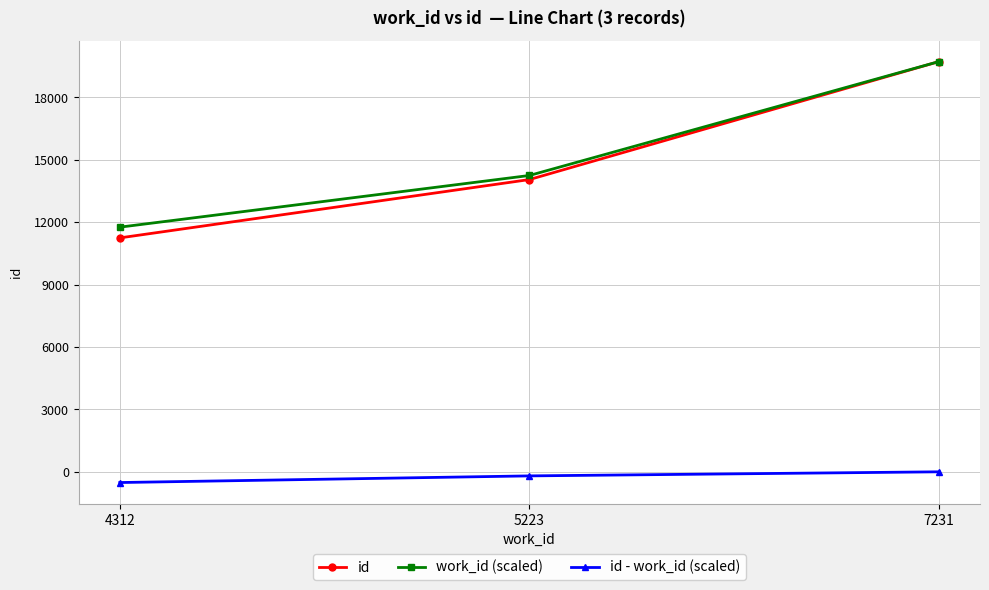

What is the value of the id point at the 1st from the left?

11247.0